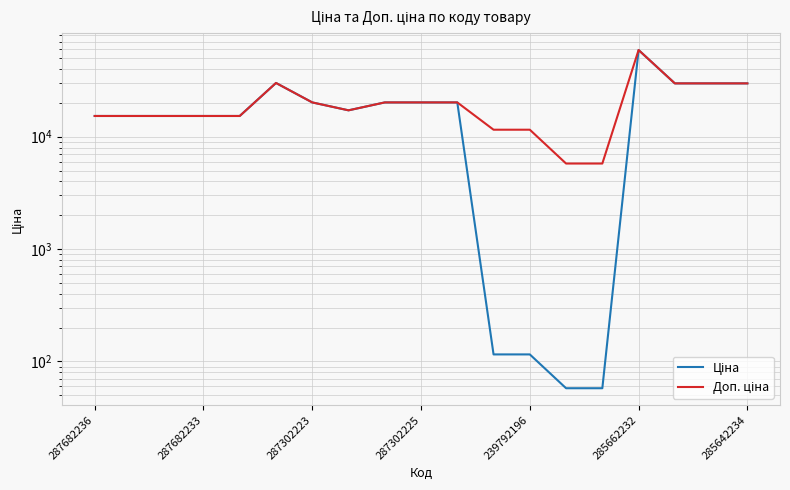

What are all the series names shown in the legend?

Ціна, Доп. ціна